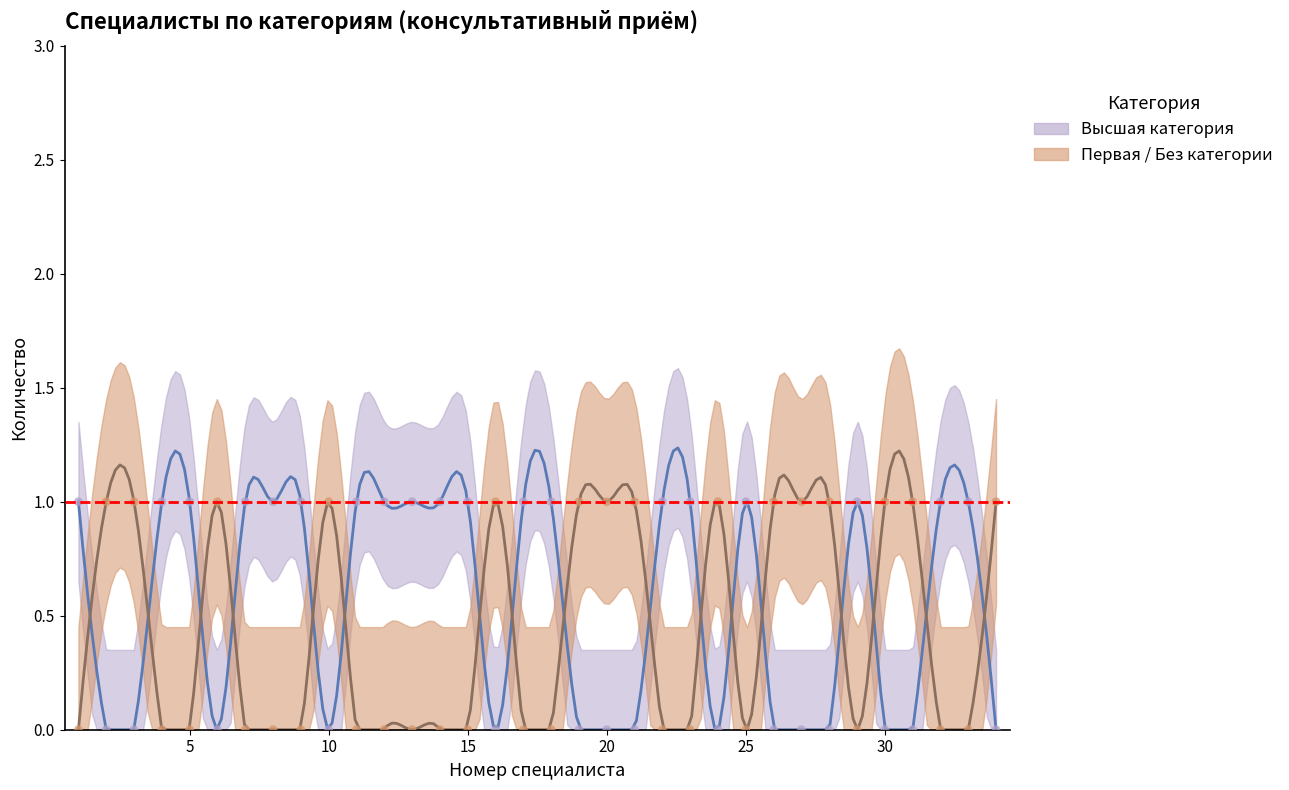

Which series reaches the minimum Y coordinate?

Высшая категория